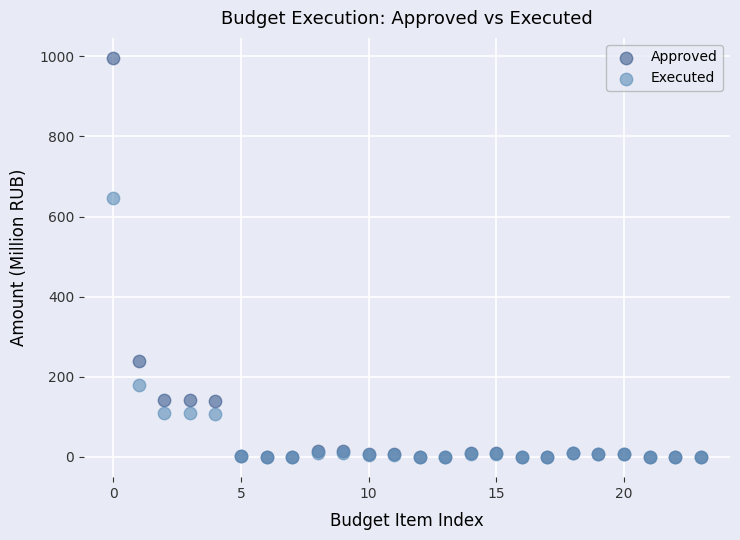

In the Approved series, what Y value is closest to 497?

239.7